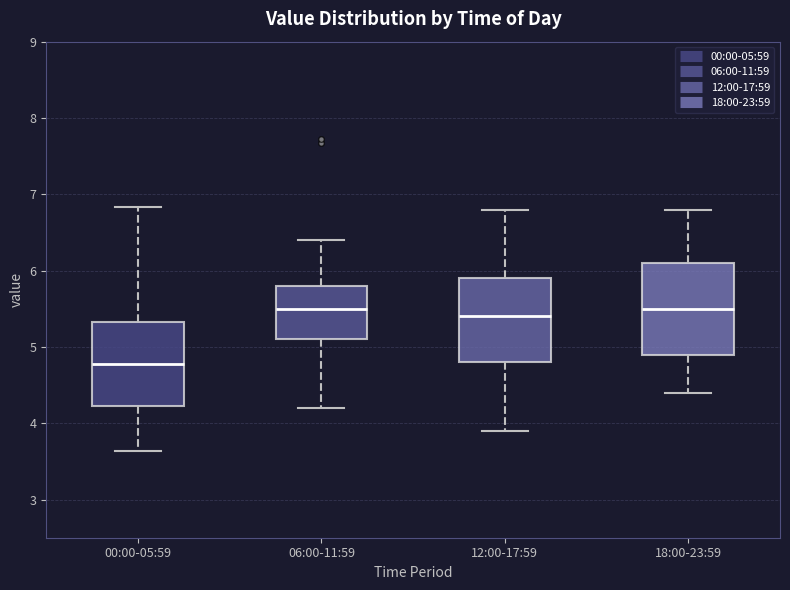

Reading left to right, transcribe this box plot: for each box, give where its median line is, the range the box spans, and where its two whiskers end, as read against the y-axis. The values are not printed on the chart, so give them approximately, as read against the axis.

00:00-05:59: median 4.8, box 4.2 to 5.3, whiskers 3.6 to 6.8
06:00-11:59: median 5.5, box 5.1 to 5.8, whiskers 4.2 to 6.4
12:00-17:59: median 5.4, box 4.8 to 5.9, whiskers 3.9 to 6.8
18:00-23:59: median 5.5, box 4.9 to 6.1, whiskers 4.4 to 6.8